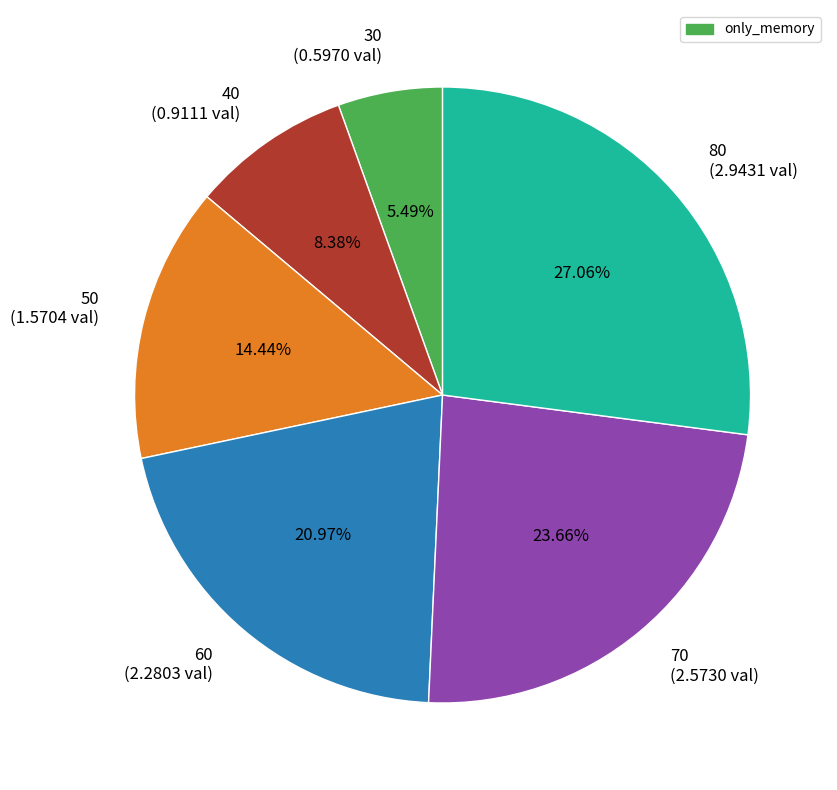

Is there a majority slice in this chart?

No